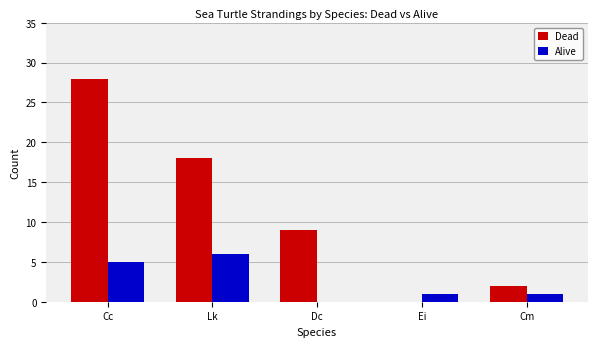

Is the value of Dead at Ei greater than the value of Alive at Ei?

No